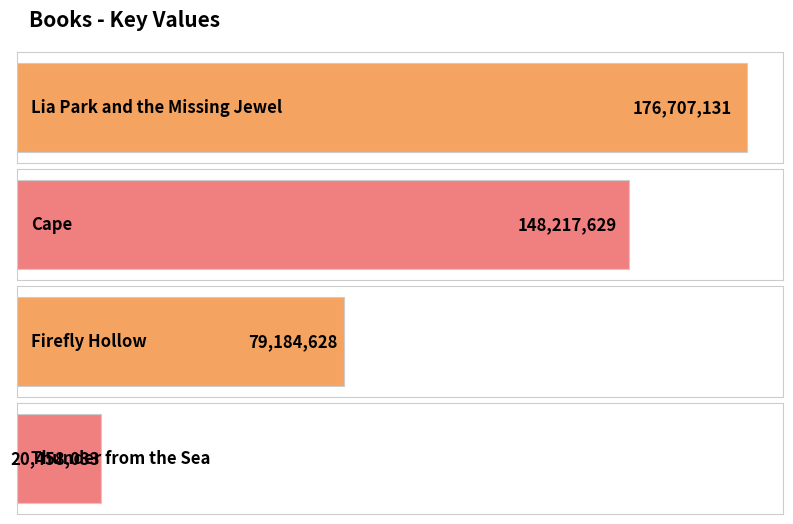

What is the change in value from Firefly Hollow to Thunder from the Sea?

-58726595